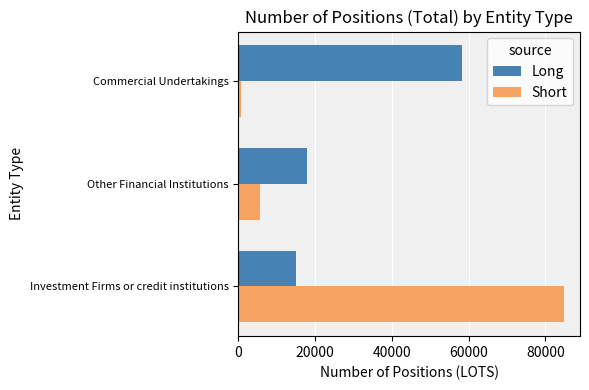

What is the approximate value of Short at Investment Firms or credit institutions?

84760